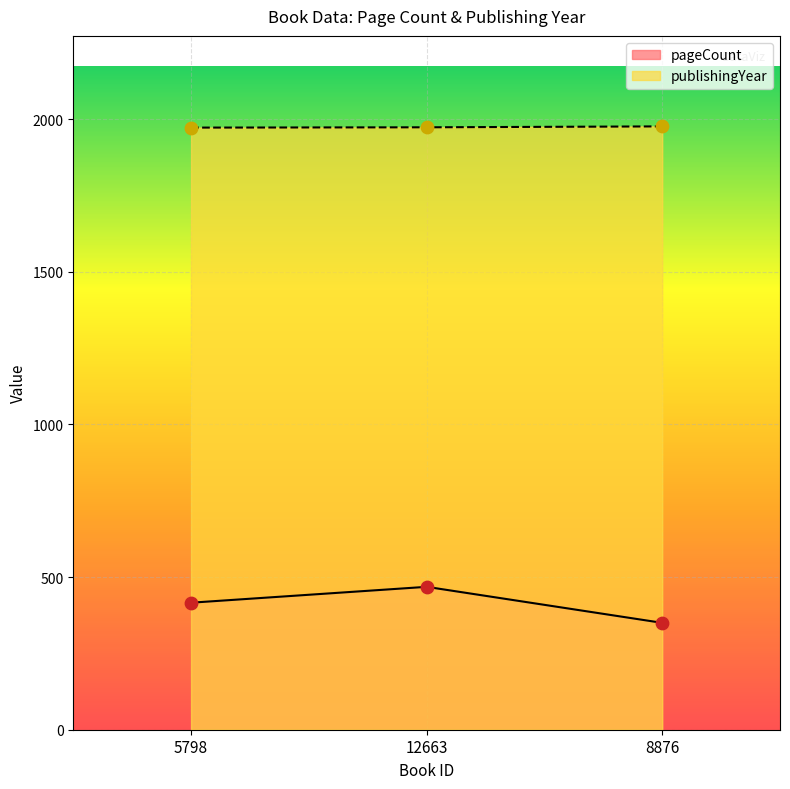

At how many categories does at least one series exceed 921?

3